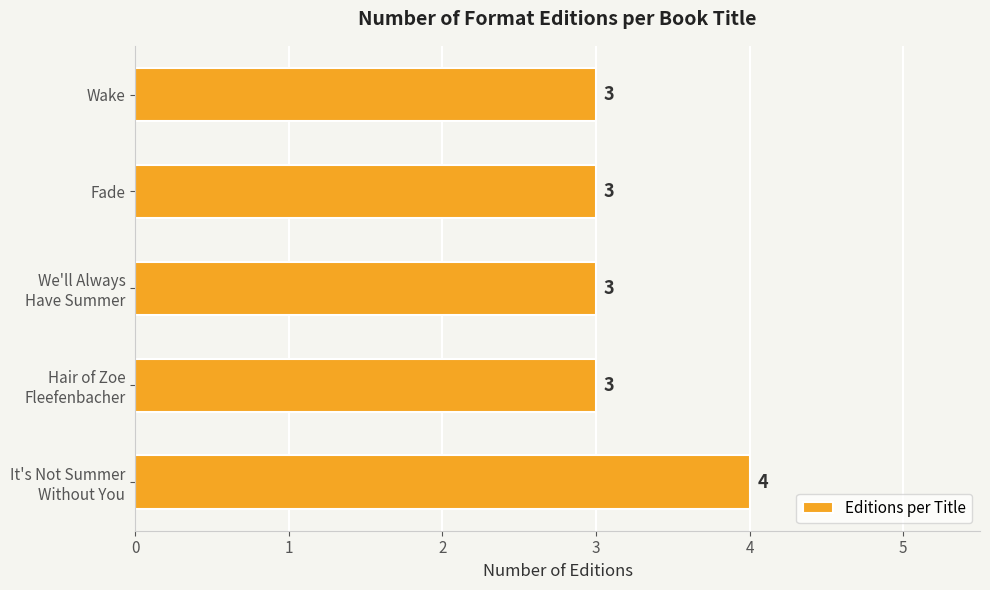

How many bars are there in total?

5